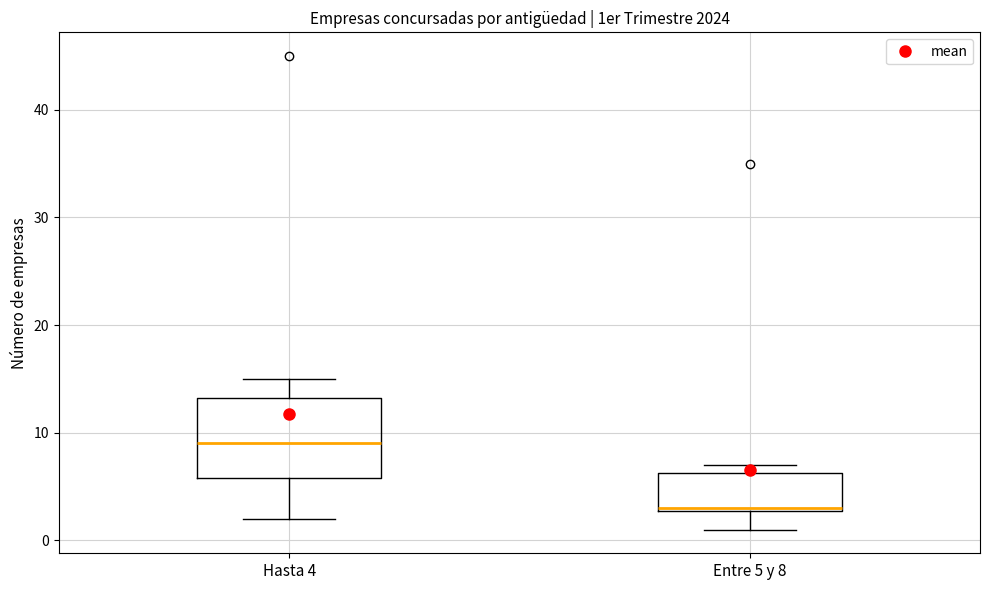

Reading left to right, transcribe this box plot: for each box, give where its median line is, the range the box spans, and where its two whiskers end, as read against the y-axis. The values are not printed on the chart, so give them approximately, as read against the axis.

Hasta 4: median 9, box 6 to 13, whiskers 2 to 15
Entre 5 y 8: median 3, box 3 to 6, whiskers 1 to 7